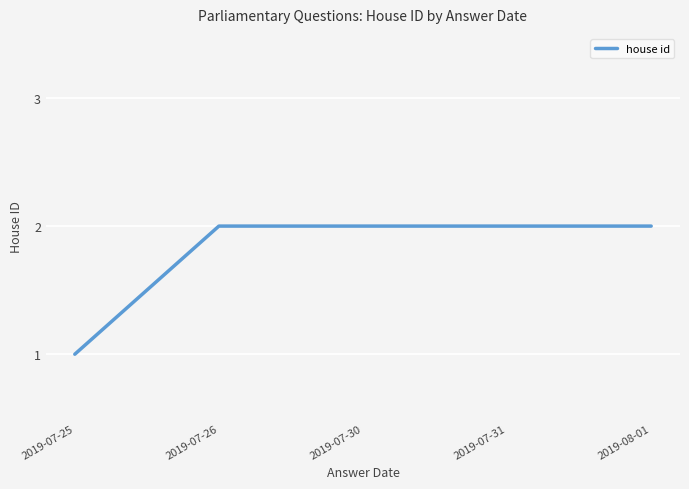

Which category has the lowest value across all series?

2019-07-25